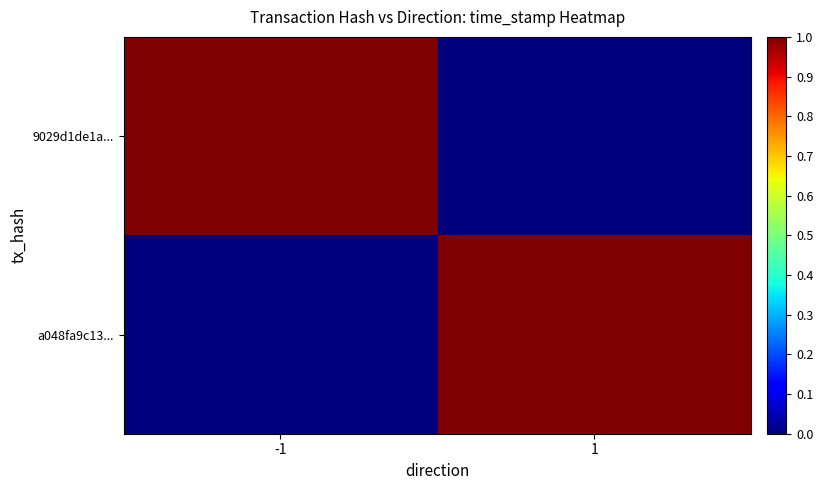

Rank the series at -1 from highest to lowest value.

9029d1de1a..., a048fa9c13...